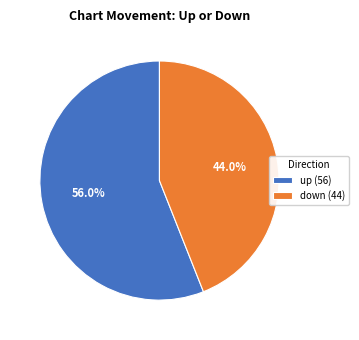

Which has a higher value, up or down?

up